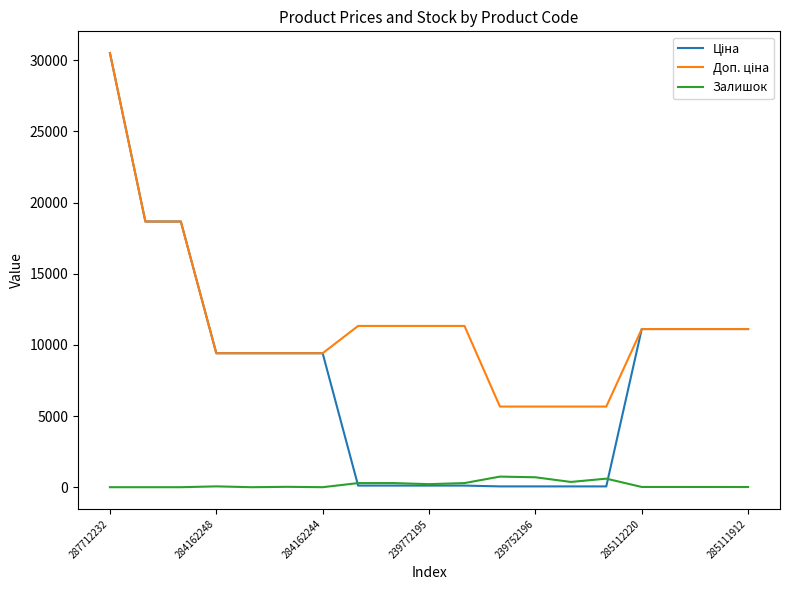

What is the maximum value for Залишок?

745.0